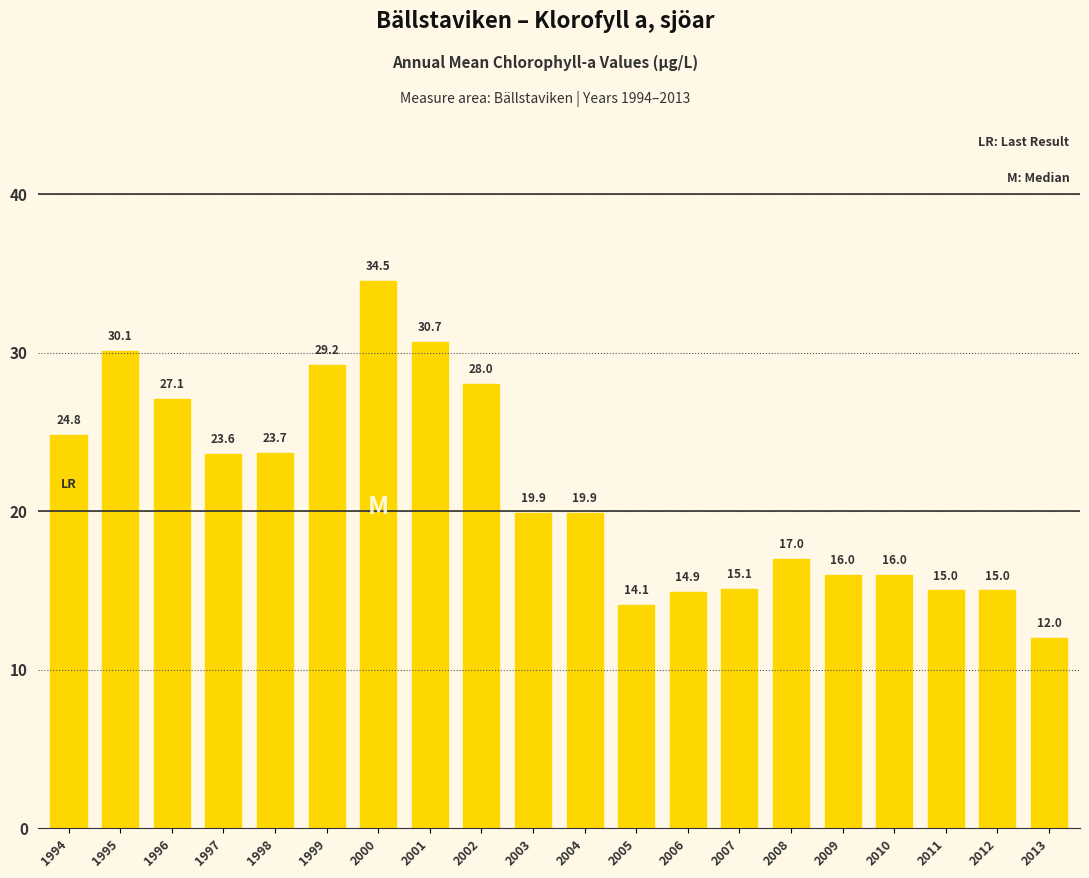

What is the difference between the values at 2008 and 2006?

2.1